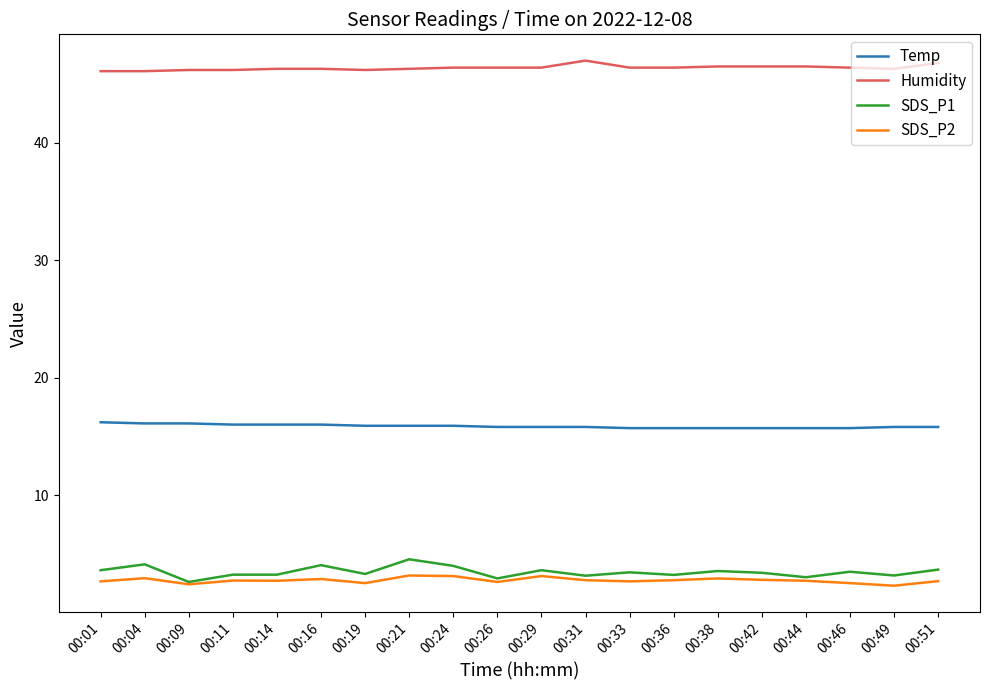

Which series changed the most between 00:16 and 00:26?

SDS_P1